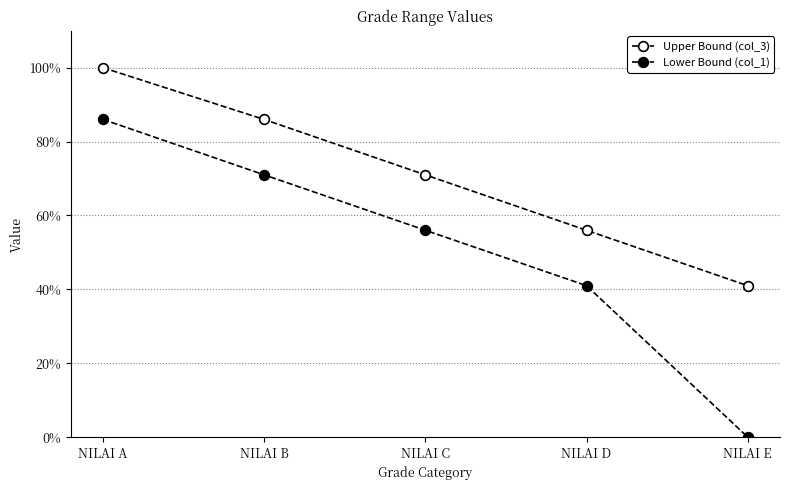

Between NILAI B and NILAI D, which is larger?

NILAI B